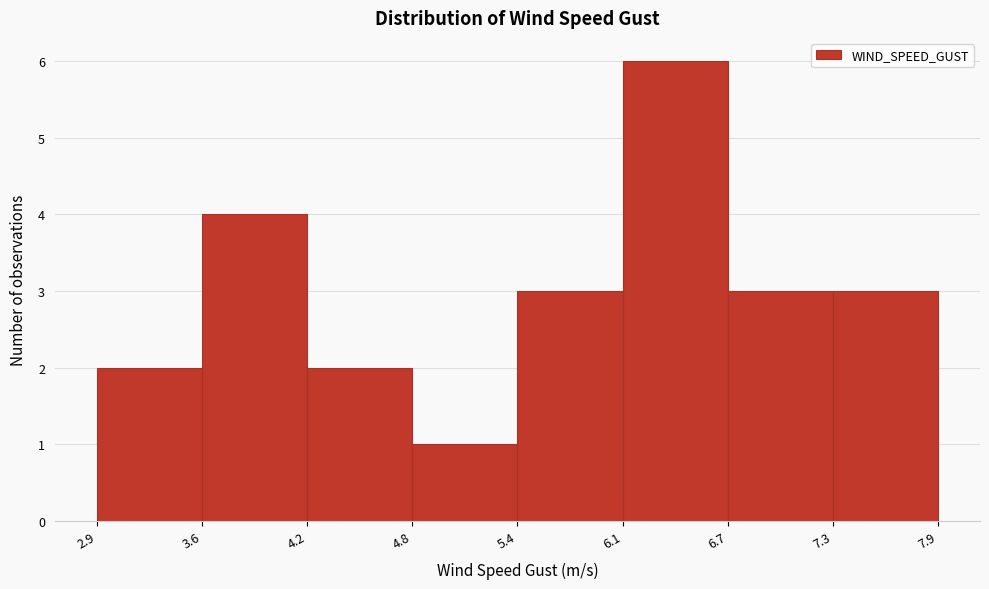

Over which range of the x-axis is the bar tallest?

6.1 to 6.7